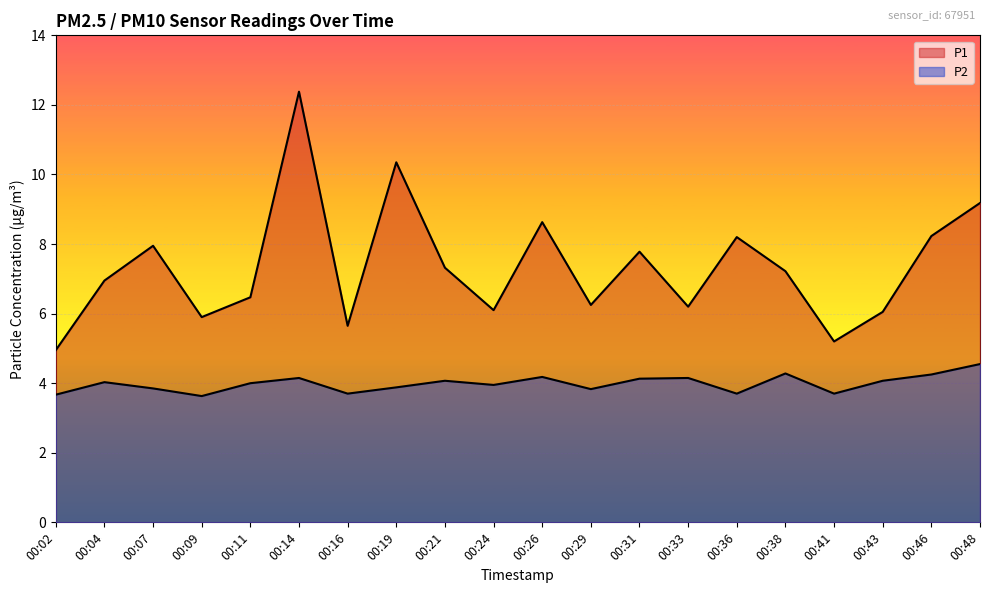

At which label is P2 closest to 4?

00:11